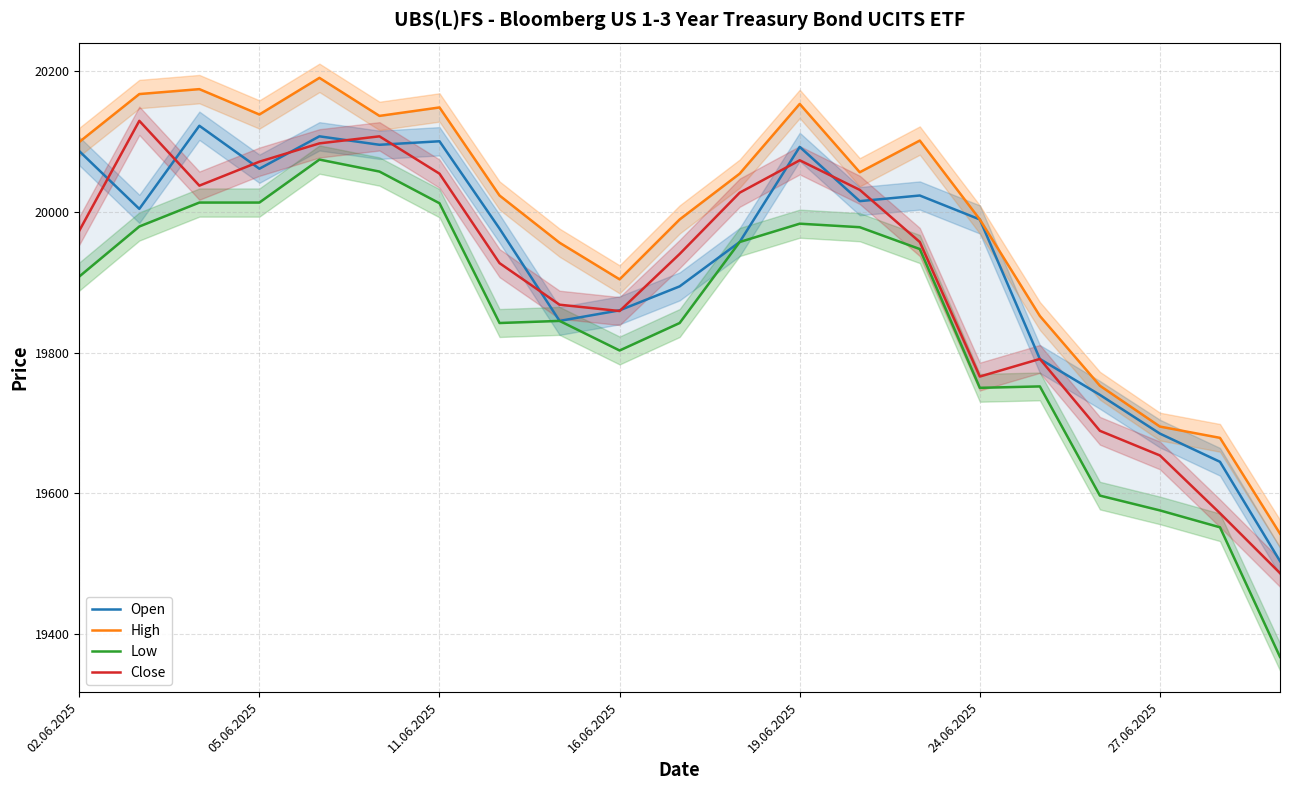

The Close series shows 34983 at 11.06.2025. True or false?

False